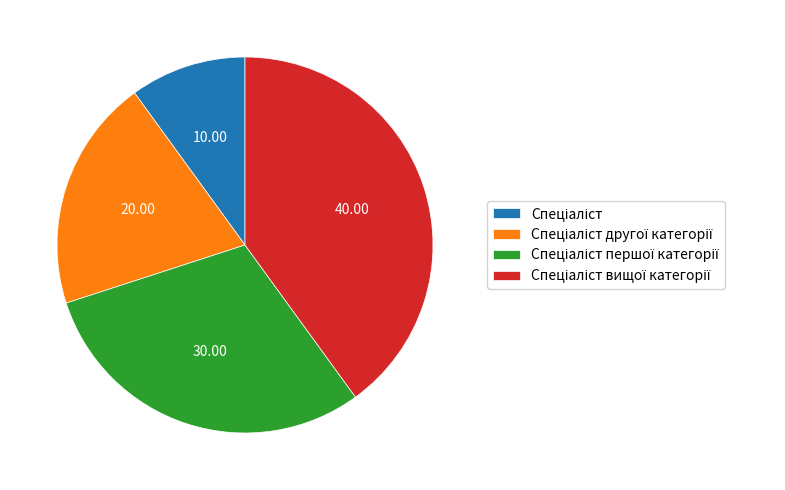

Is there a majority slice in this chart?

No